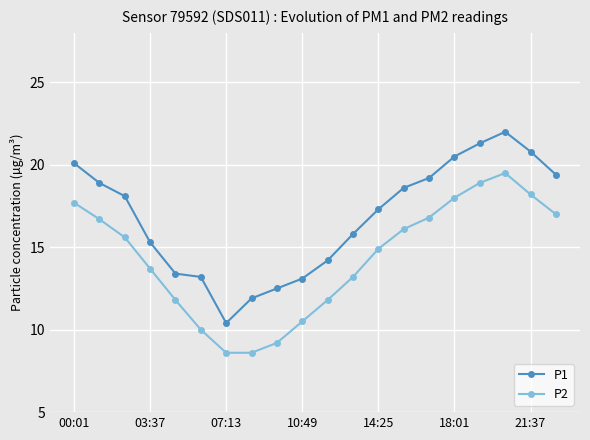

True or false: P2 and P1 intersect in this chart.

False